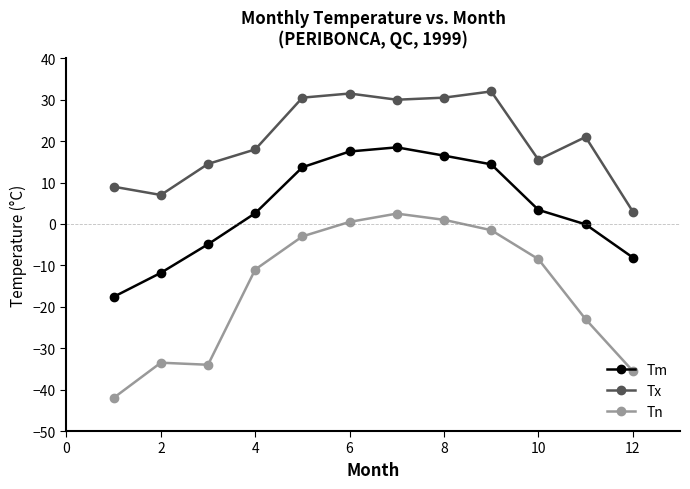

Which series has the widest spread of values?

Tn